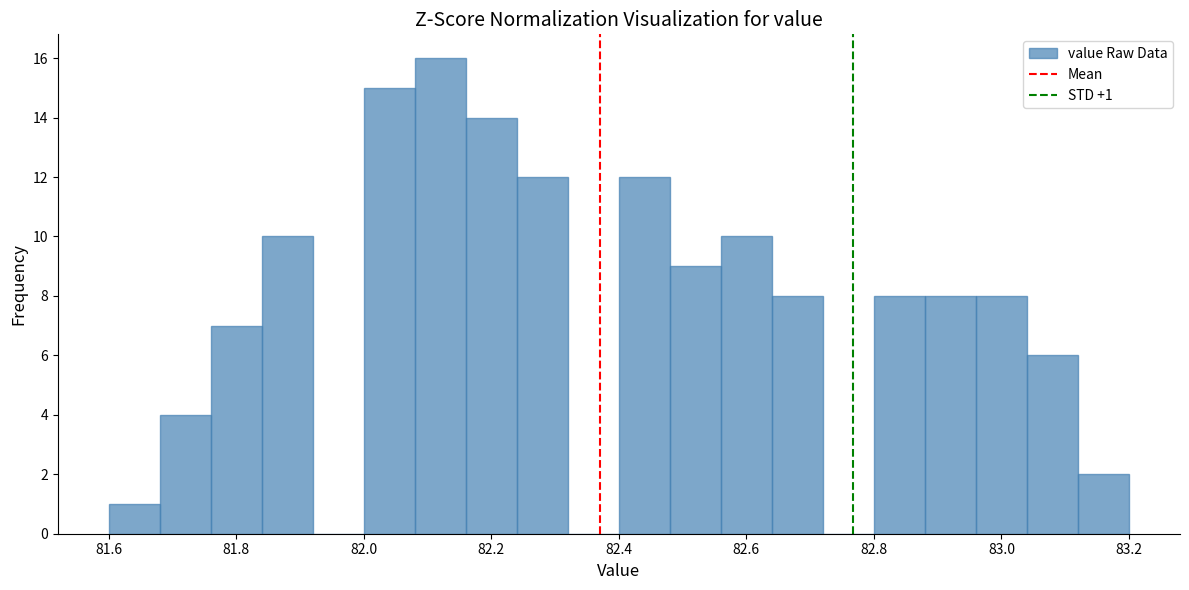

Over which range of the x-axis is the bar tallest?

82.08 to 82.16